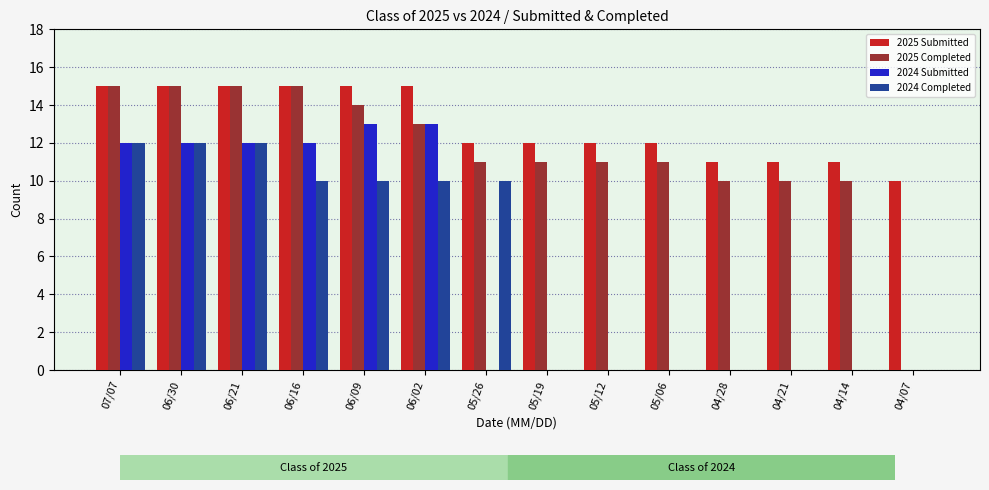

Is it true that 2024 Submitted equals 0 at 05/19?

True